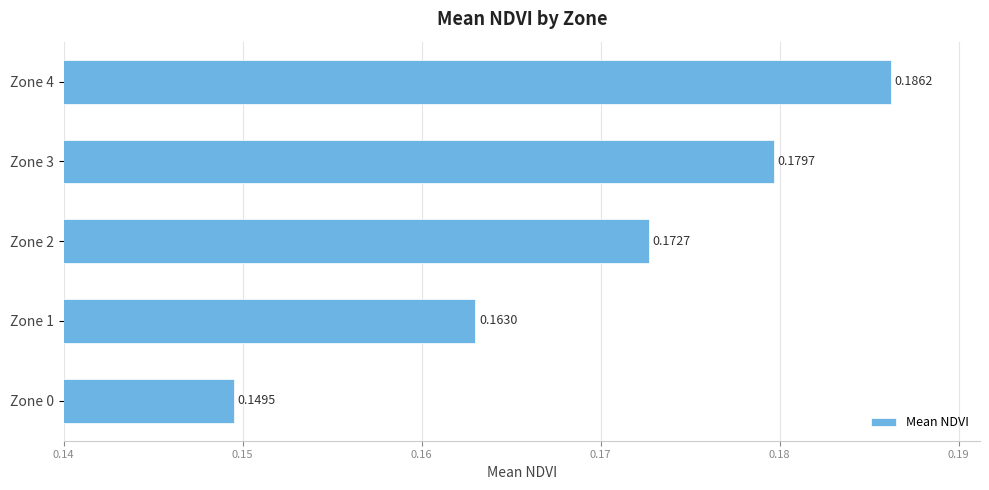

Which has a higher value, Zone 4 or Zone 1?

Zone 4